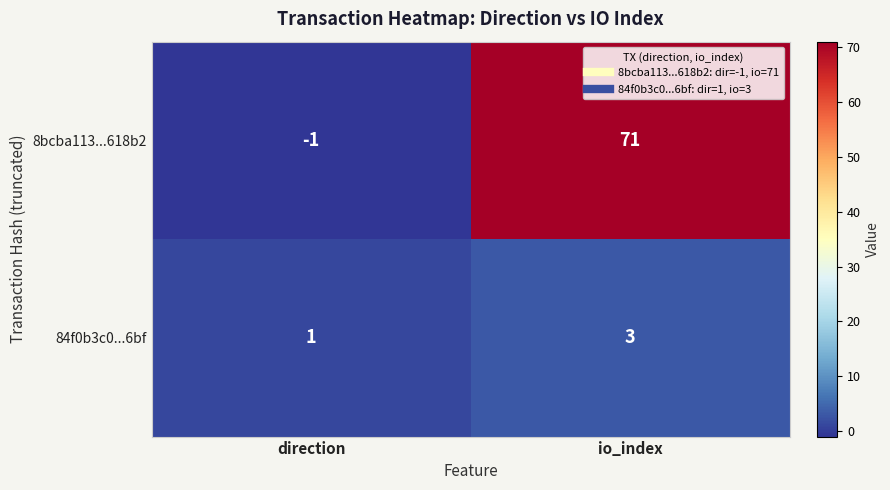

At io_index, list the series in order from smallest to largest.

84f0b3c0...6bf, 8bcba113...618b2